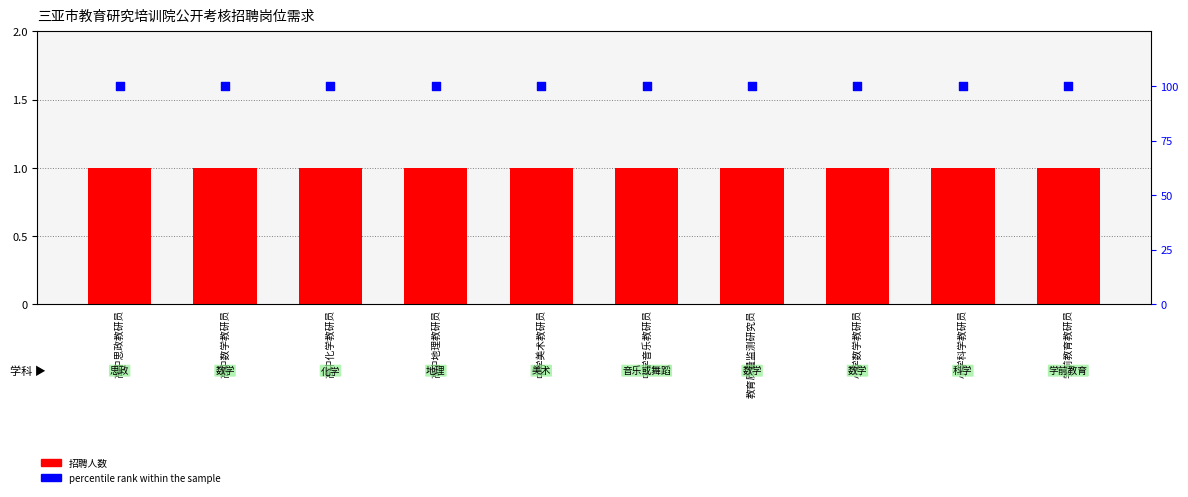

Which series contains the lowest Y value?

招聘人数